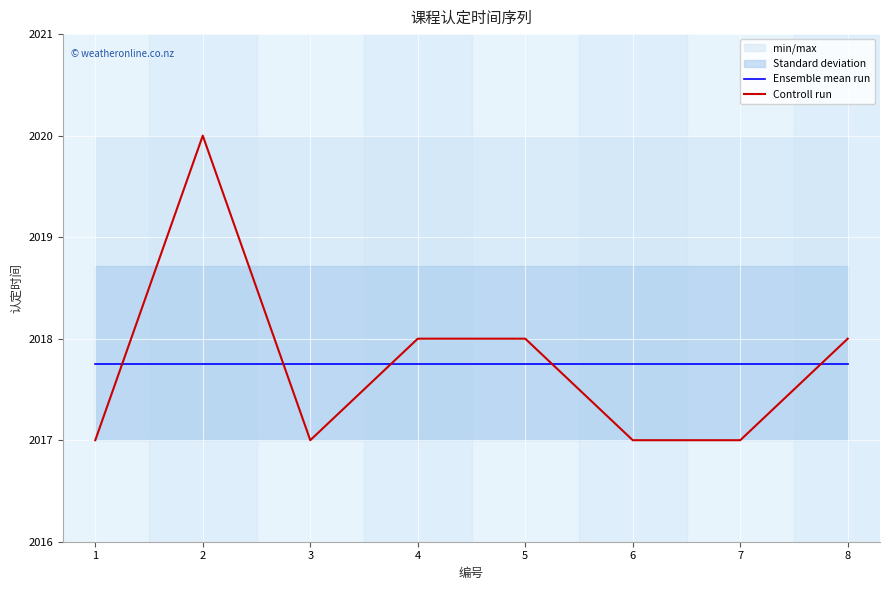

Which label corresponds to the smallest value in the chart?

1